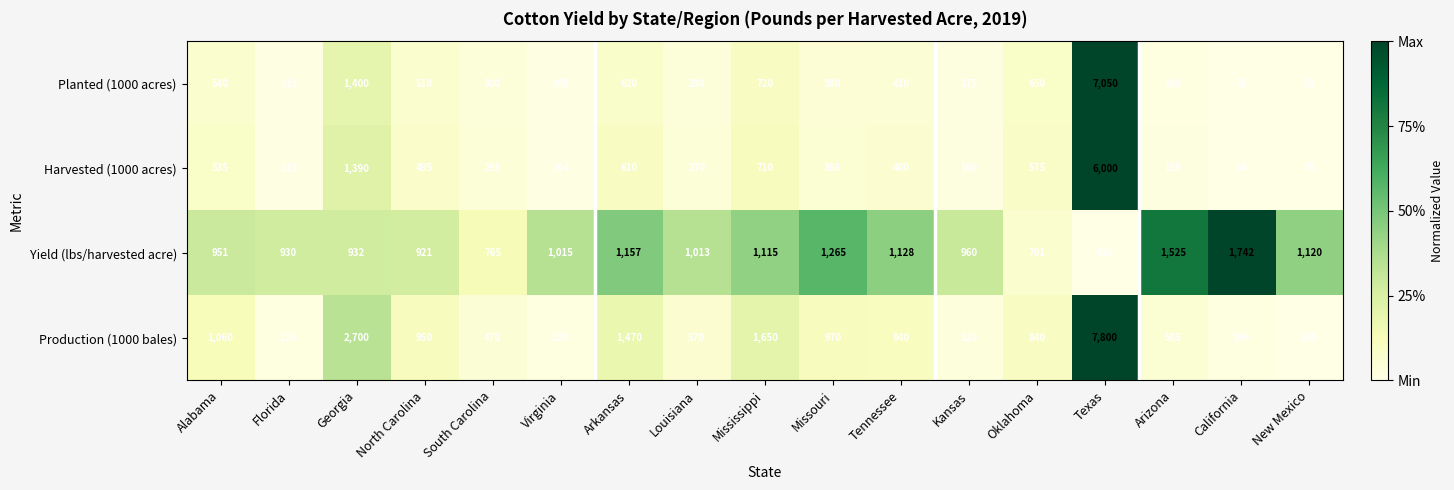

What is the difference between the Planted (1000 acres) values at South Carolina and Missouri?

80